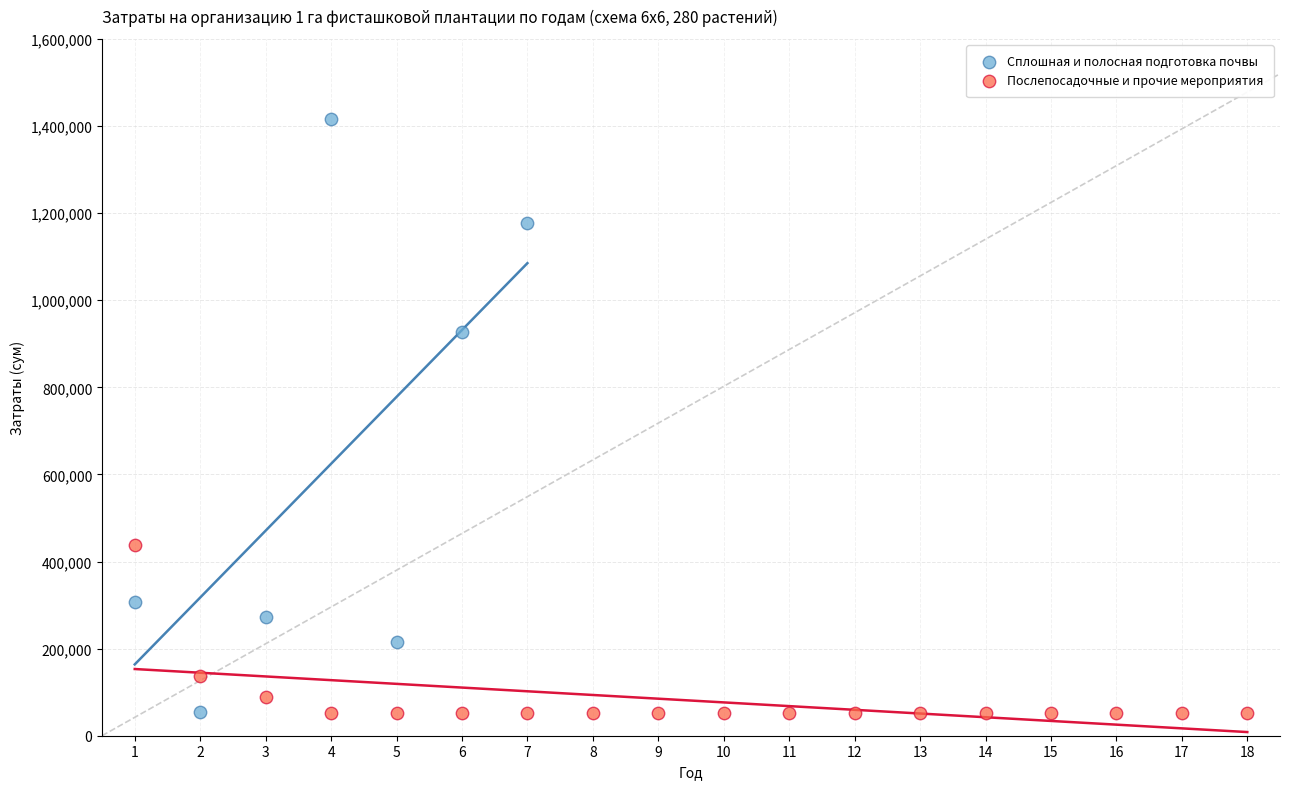

Which series has the widest spread of Y values?

Сплошная и полосная подготовка почвы